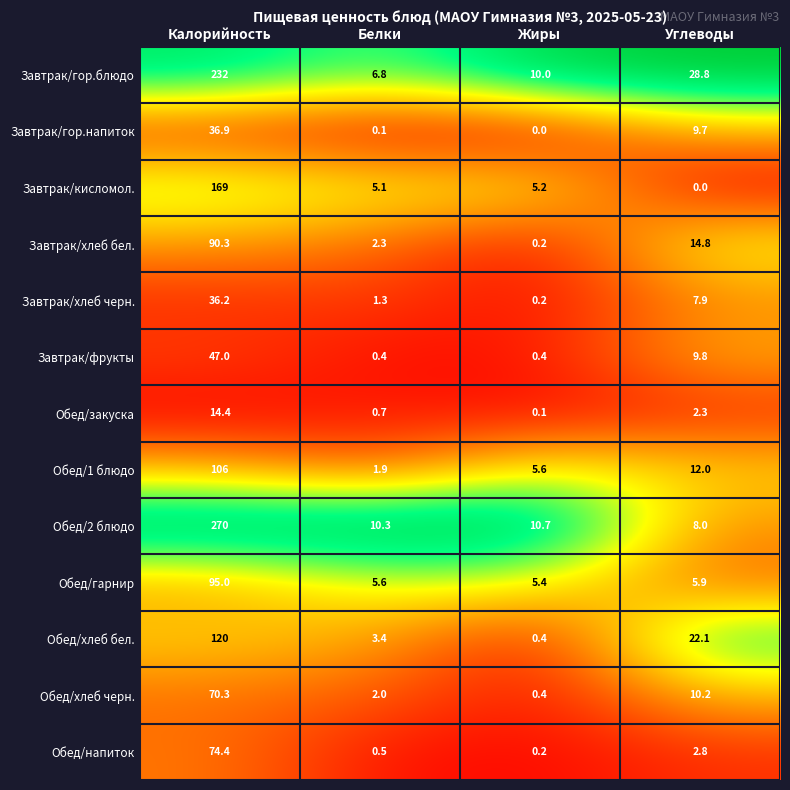

What is the sum of the Обед/хлеб черн. values at Белки and Жиры?

2.4